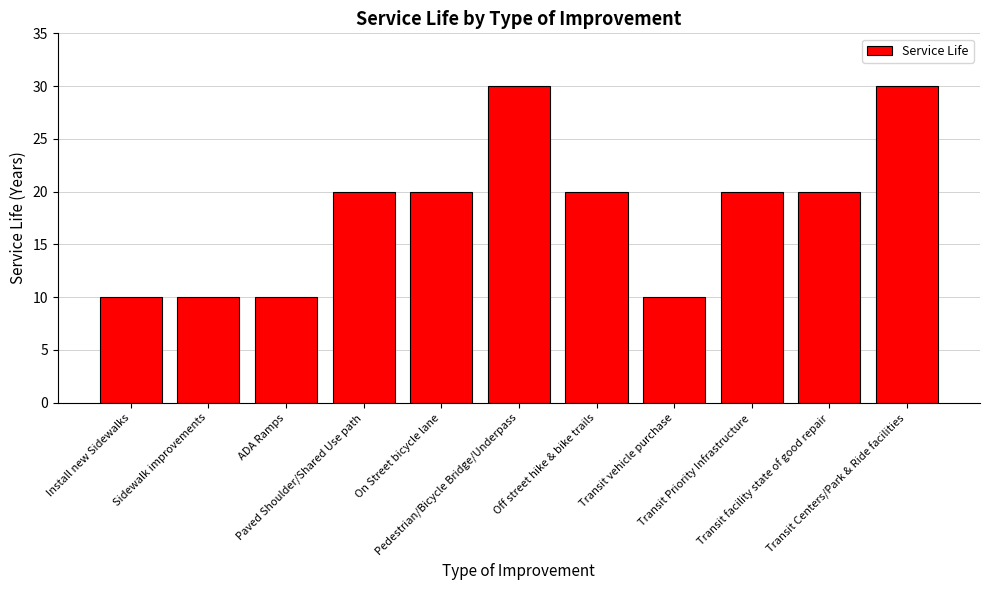

What is the difference between the second highest and minimum values?

20